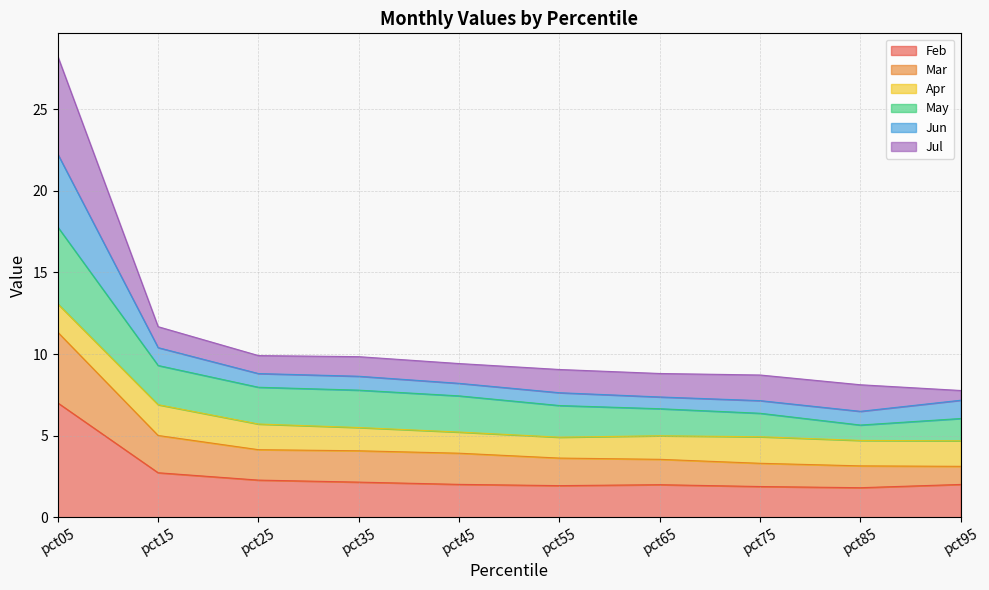

True or false: Jun and Mar cross at least once.

False